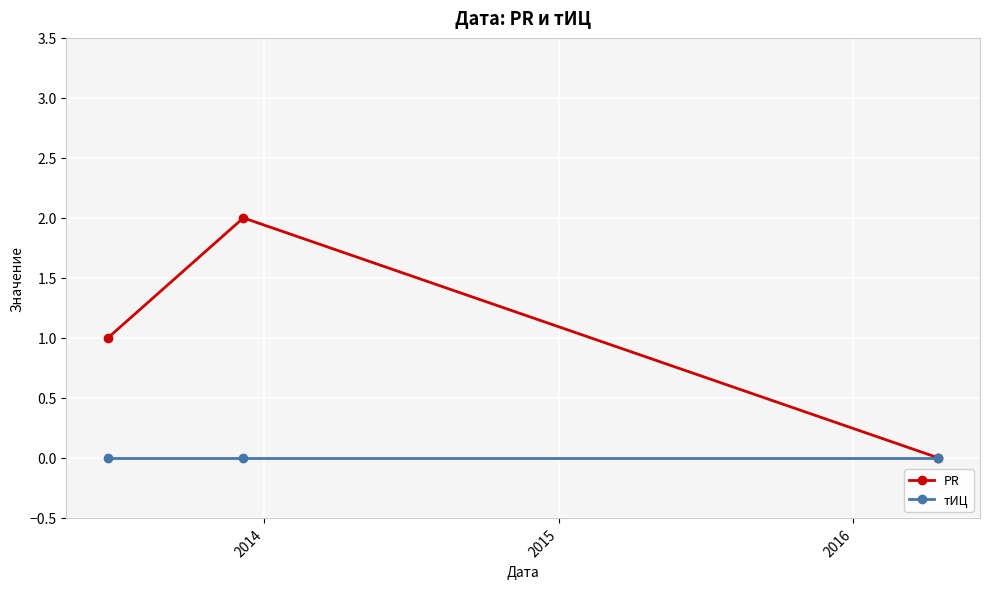

Reading left to right, list all the values displayed in this chart.

PR: 1	2	0
тИЦ: 0	0	0